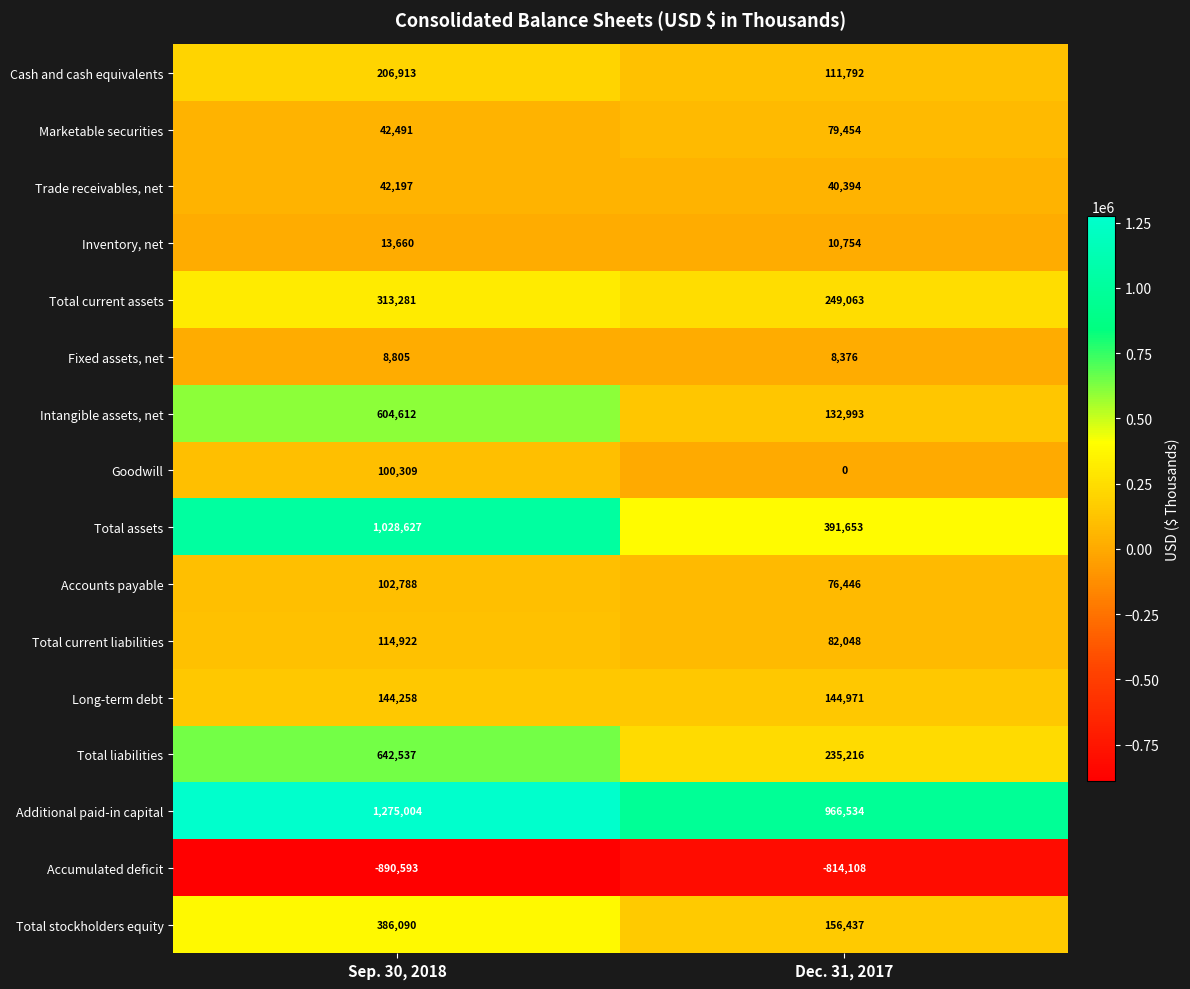

Rank the series by their maximum value, from highest to lowest.

Additional paid-in capital, Total assets, Total liabilities, Intangible assets, net, Total stockholders equity, Total current assets, Cash and cash equivalents, Long-term debt, Total current liabilities, Accounts payable, Goodwill, Marketable securities, Trade receivables, net, Inventory, net, Fixed assets, net, Accumulated deficit